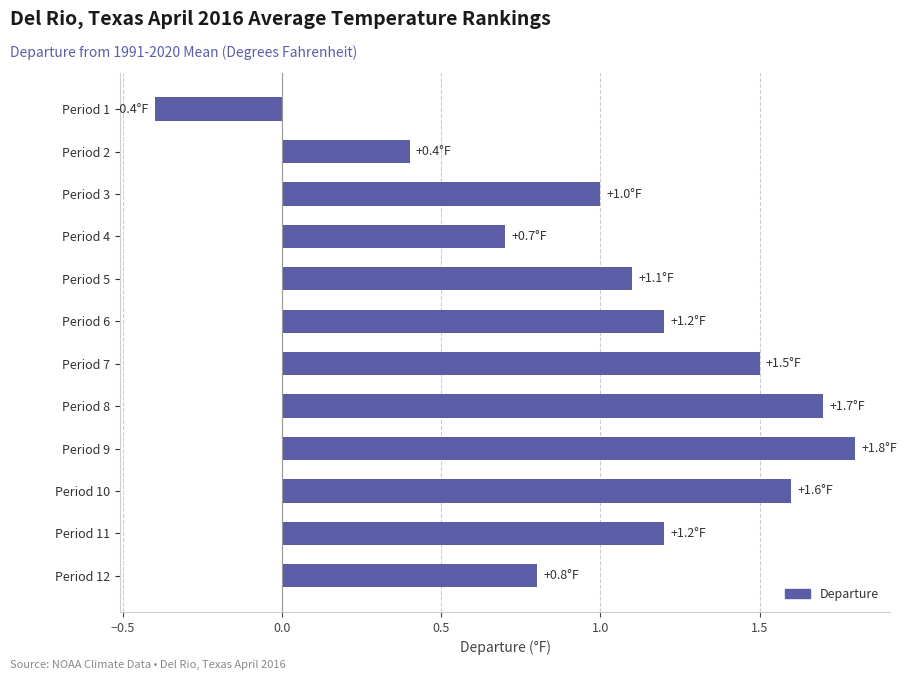

Reading top to bottom, transcribe all the data shown in this chart.

Period 1=-0.4	Period 2=0.4	Period 3=1.0	Period 4=0.7	Period 5=1.1	Period 6=1.2	Period 7=1.5	Period 8=1.7	Period 9=1.8	Period 10=1.6	Period 11=1.2	Period 12=0.8